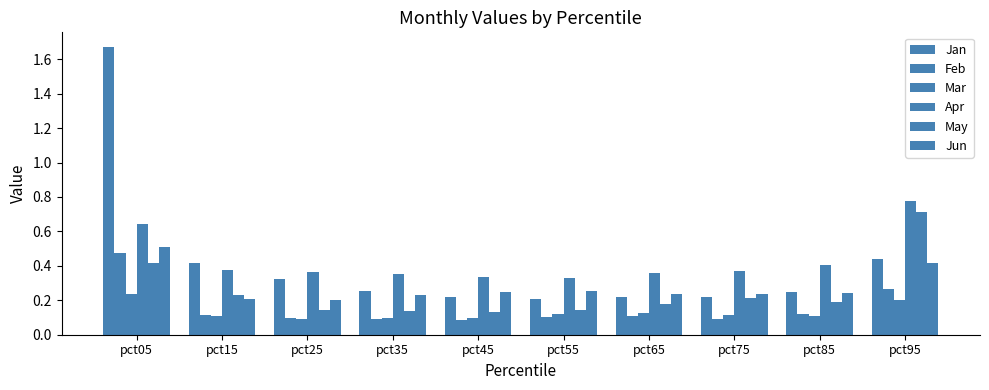

How many data points does each series have?

10